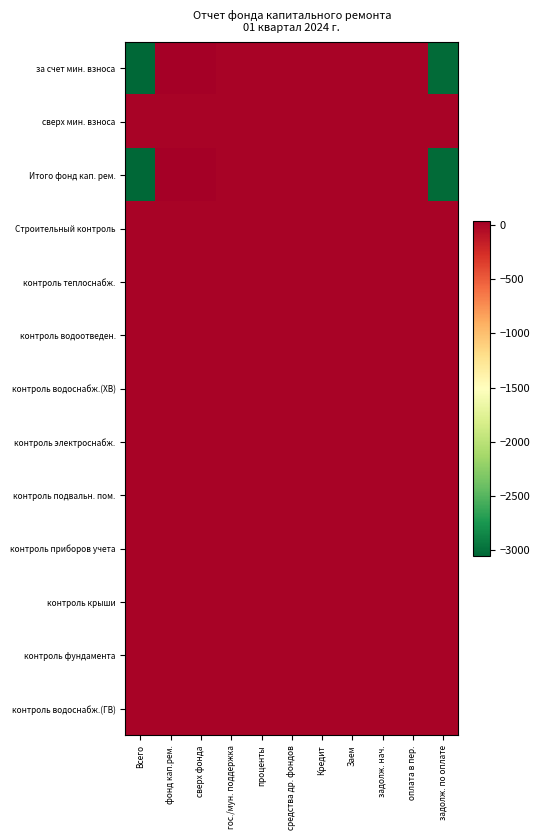

Which series has the largest total across all categories?

сверх мин. взноса